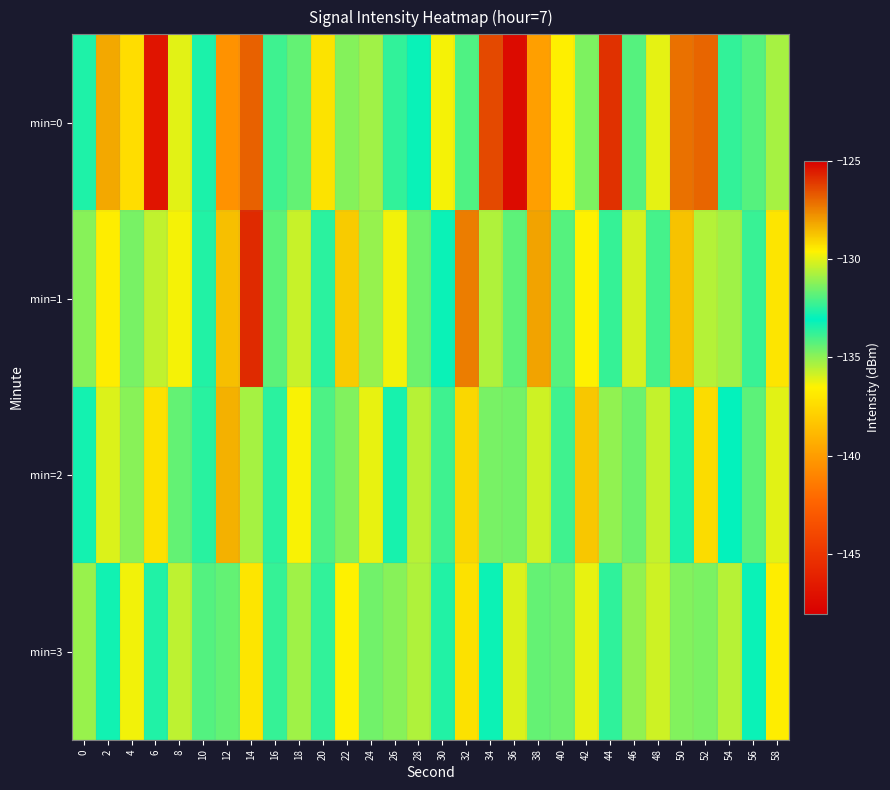

Which series has the largest total across all categories?

min=1